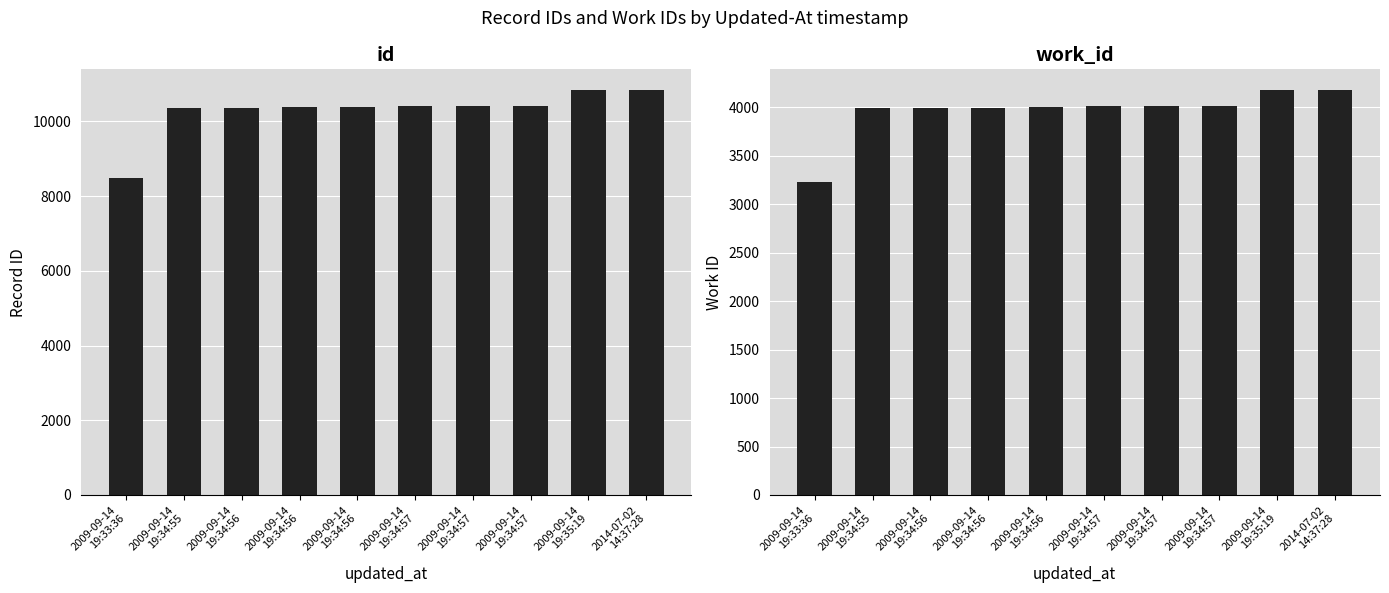

How many bars are there in total?

20